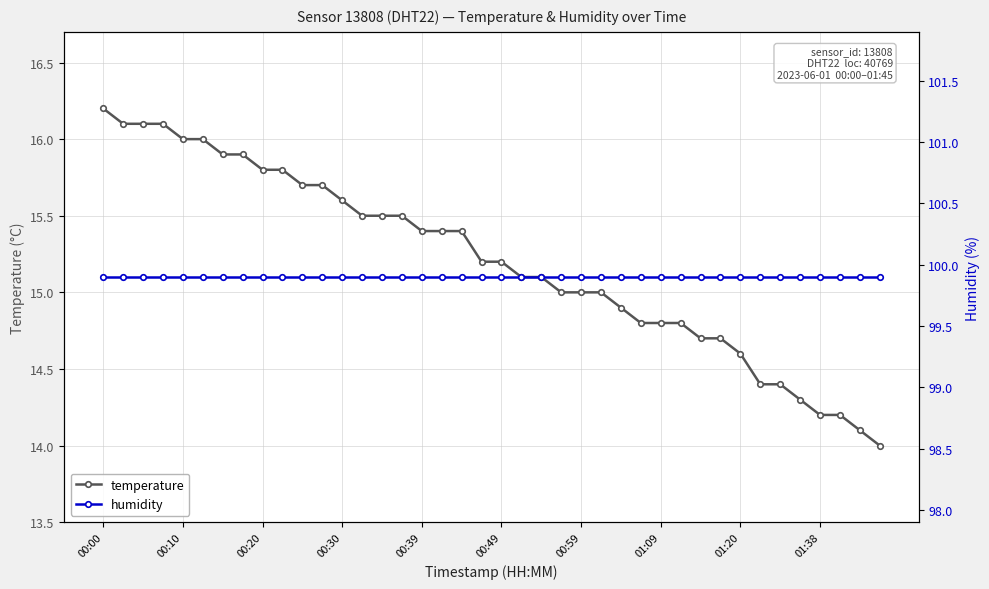

What is the maximum value for temperature?

16.2